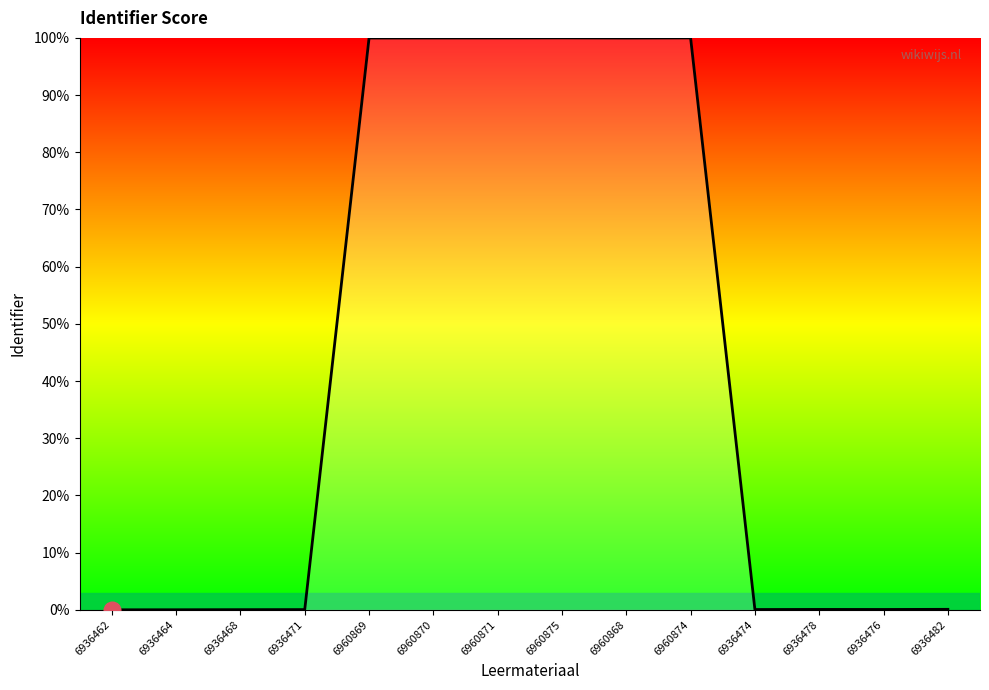

The chart shows a value of 174.7 at 6960869. True or false?

False